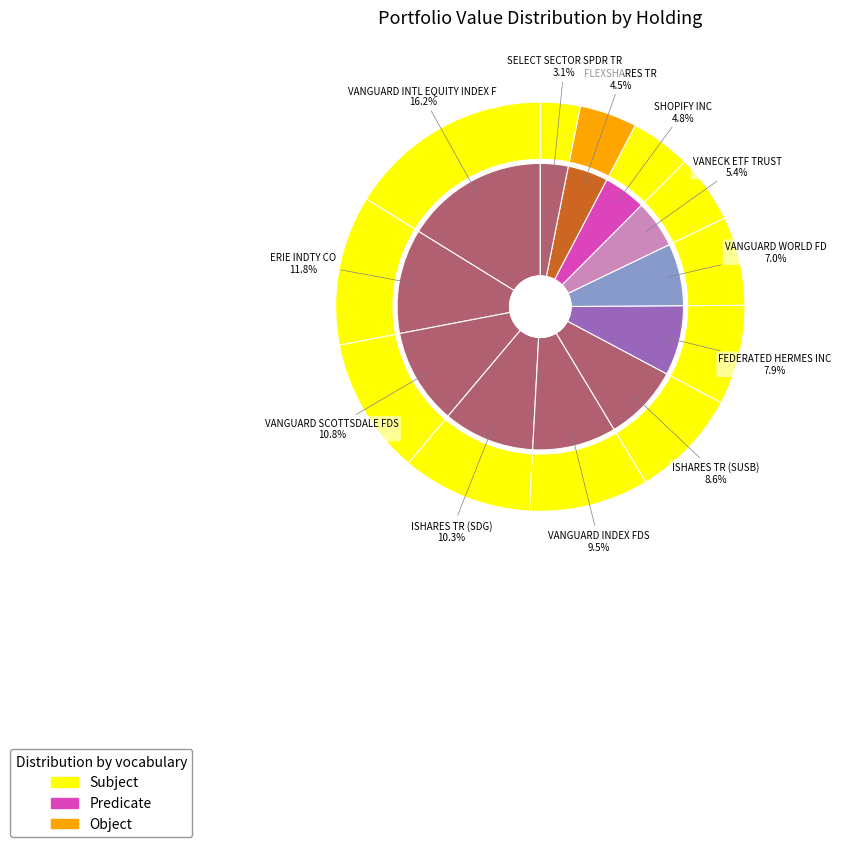

What is the total percentage of VANGUARD INTL EQUITY INDEX F and VANECK ETF TRUST?

21.6%